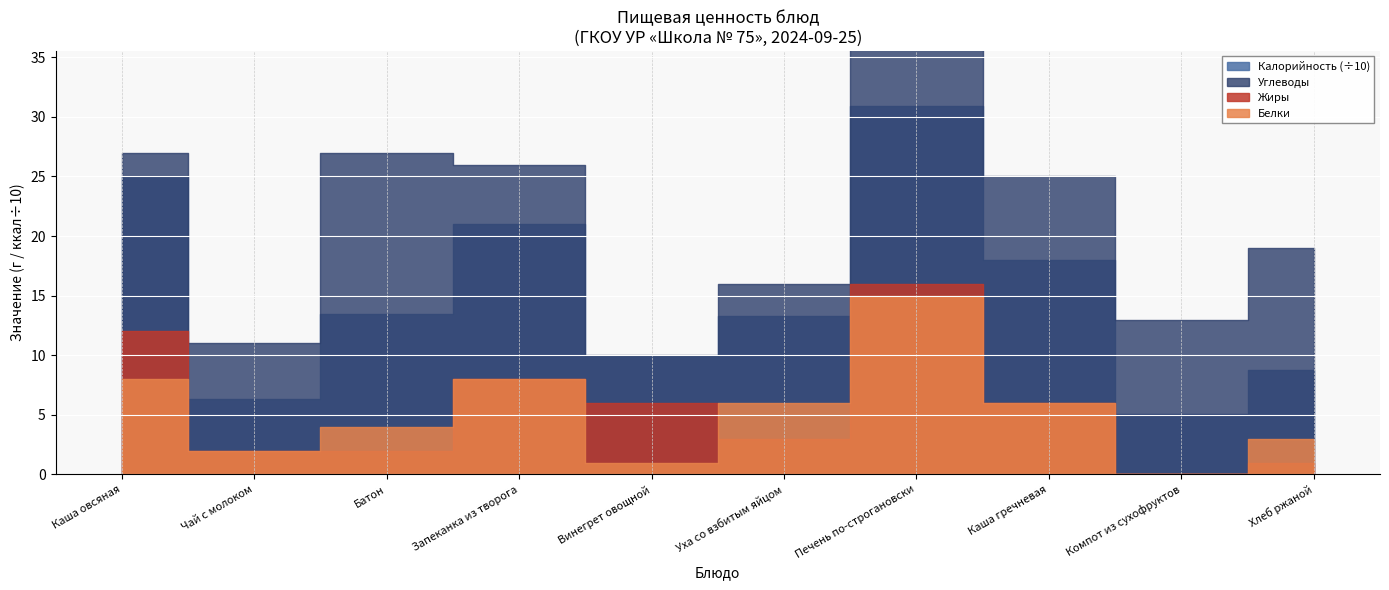

In Белки, how many points are lower than both neighbors (excluding endpoints)?

3